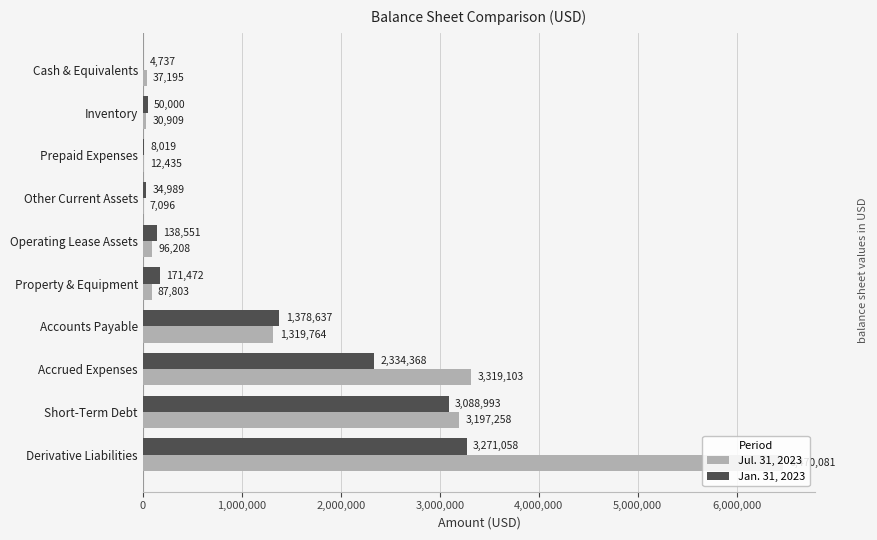

What is the sum of the Jan. 31, 2023 values at Other Current Assets and Accrued Expenses?

2369357